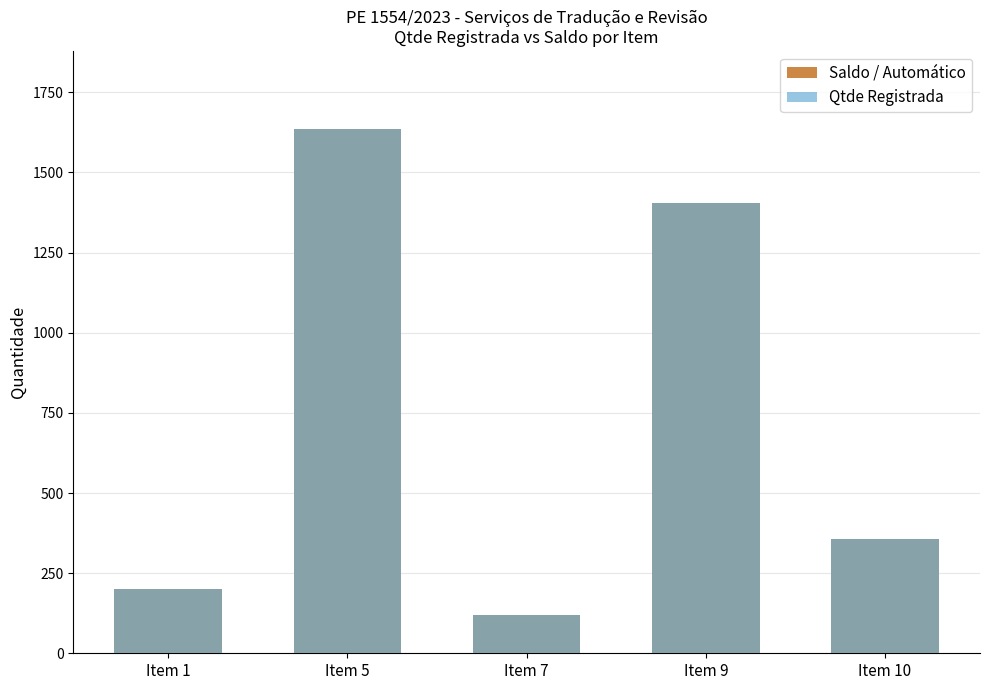

At which category is the sum across all series the highest?

Item 5